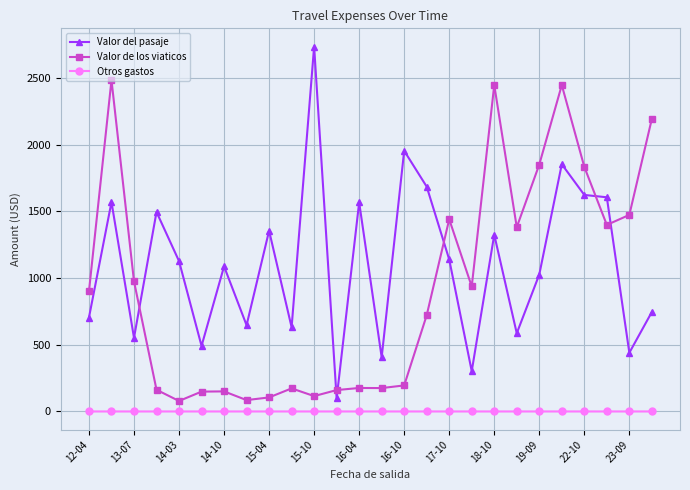

True or false: Valor de los viaticos has more than 1 points higher than both neighbors.

True